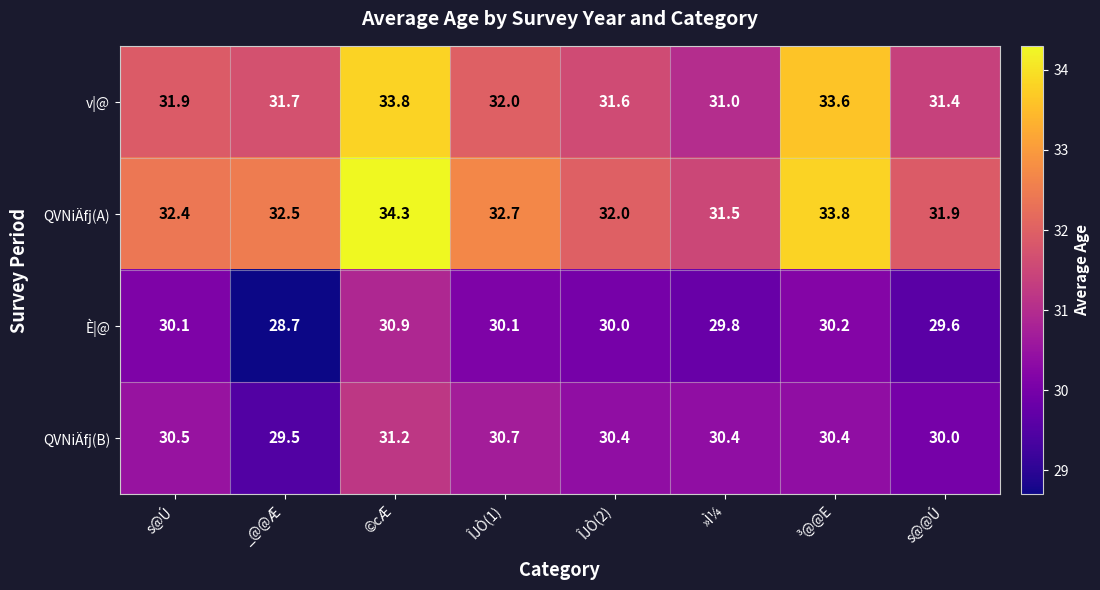

Rank the categories by QVNiÄfj(B) value from lowest to highest.

_@@Æ, s@@Ú, ÎJÒ(2), »Ì¼, ³@@E, s@Ú, ÎJÒ(1), ©cÆ